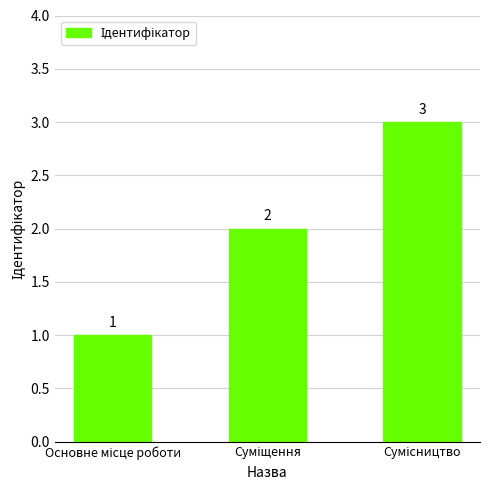

What is the greatest value displayed?

3